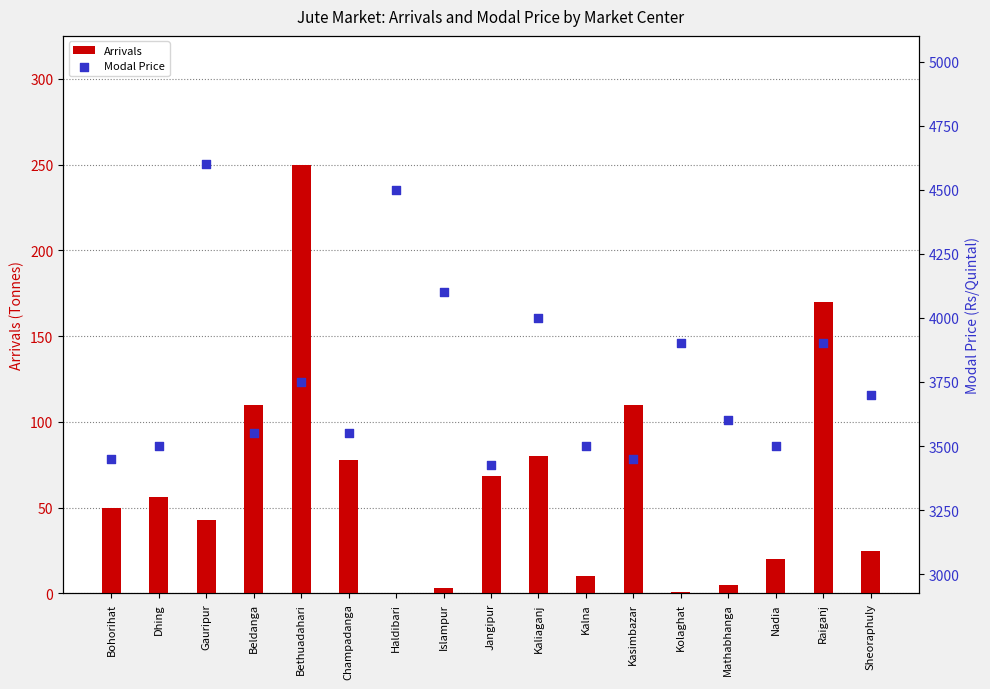

Which series reaches the maximum Y coordinate?

Modal Price